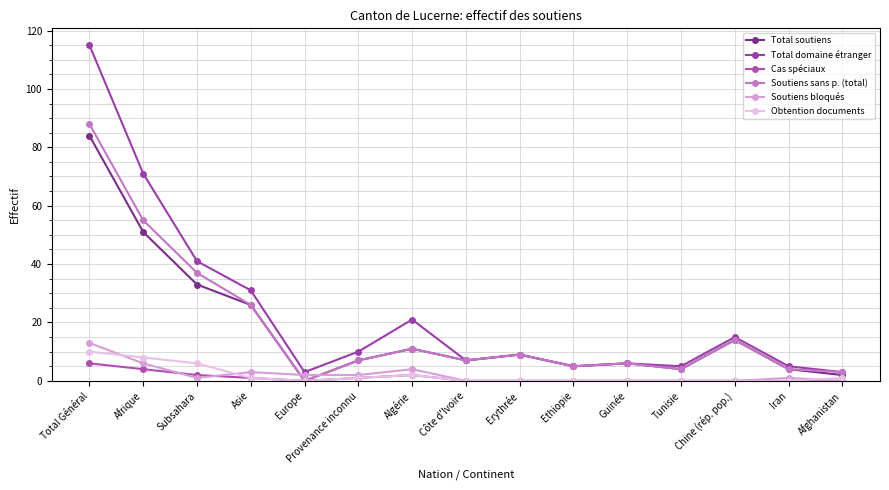

Which series has the largest range (max minus min)?

Total domaine étranger